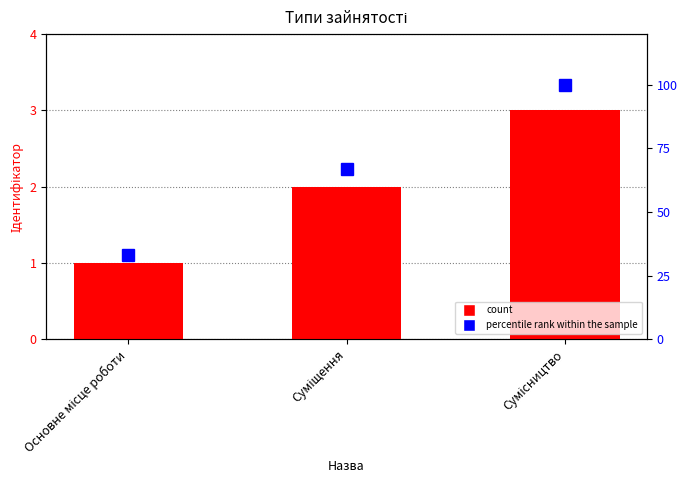

Reading left to right, transcribe all the data shown in this chart.

Ідентифікатор: Основне місце роботи=1	Суміщення=2	Сумісництво=3
percentile rank within the sample: Основне місце роботи=33	Суміщення=67	Сумісництво=100